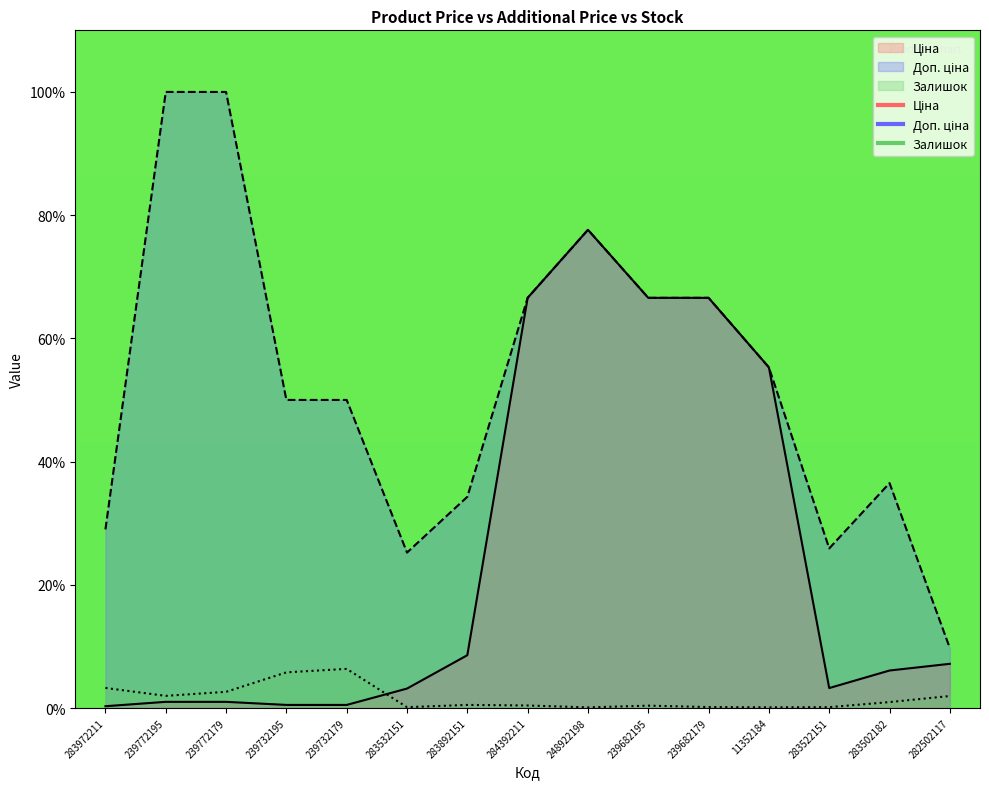

What is the difference between the Ціна values at 239682195 and 239772179?

65.6